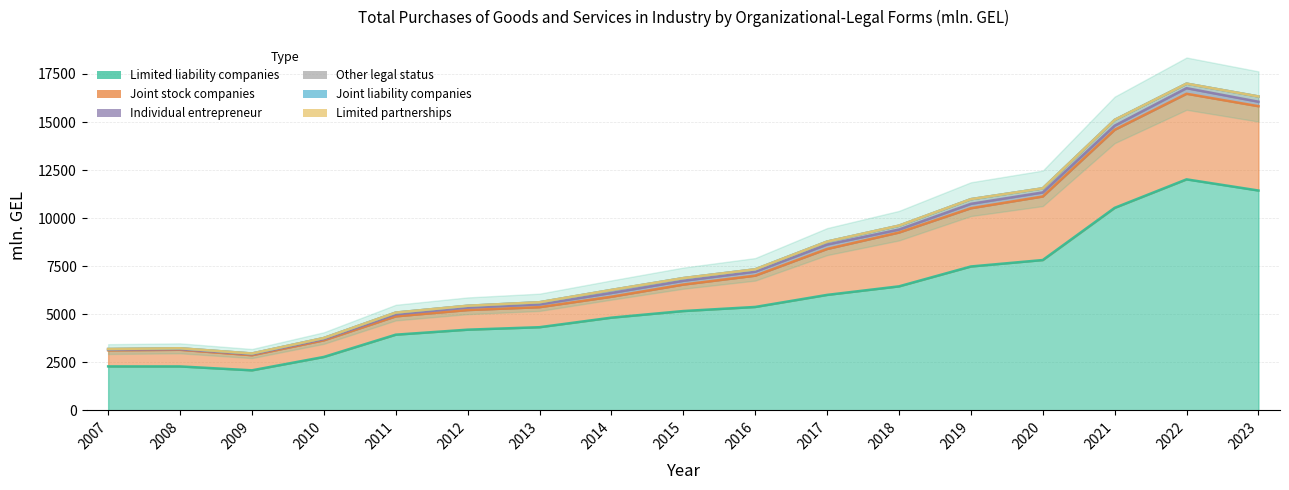

True or false: Limited partnerships and Limited liability companies cross at least once.

False